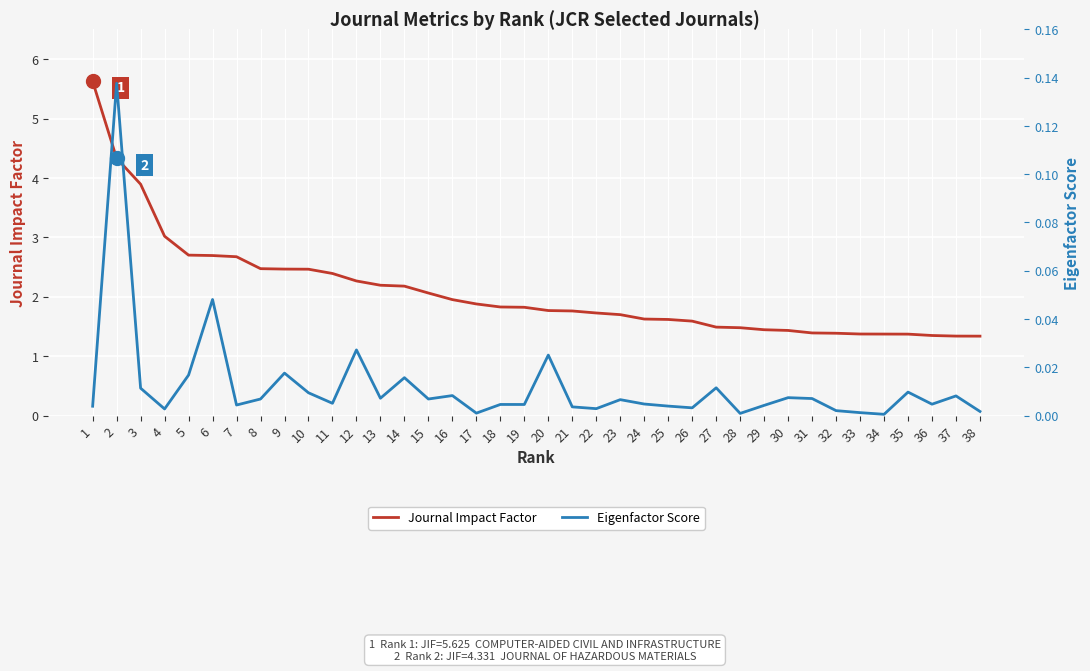

How many lines are shown in the chart?

2